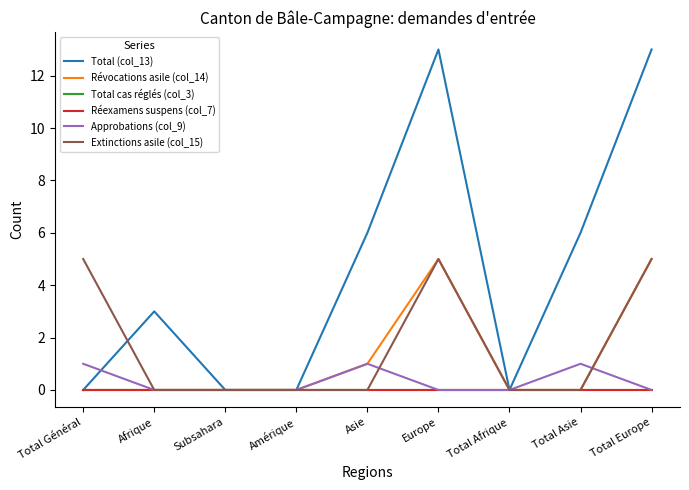

Is the value of Total cas réglés (col_3) at Total Asie greater than the value of Extinctions asile (col_15) at Total Afrique?

No